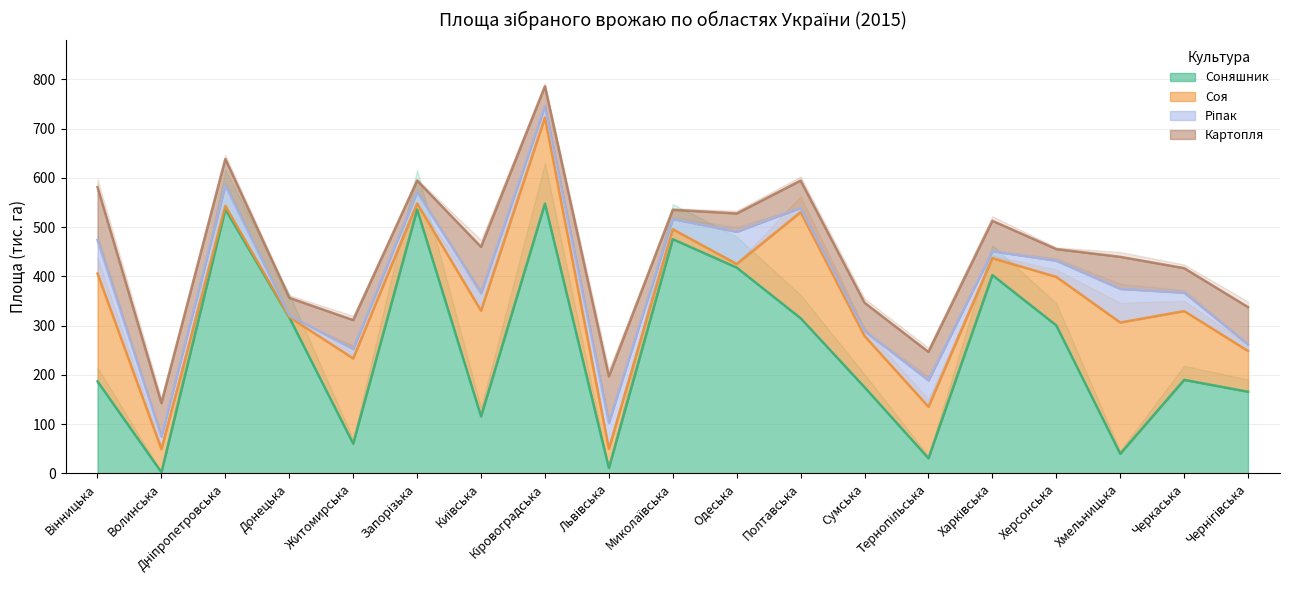

What is the label of the 5th point from the right?

Харківська